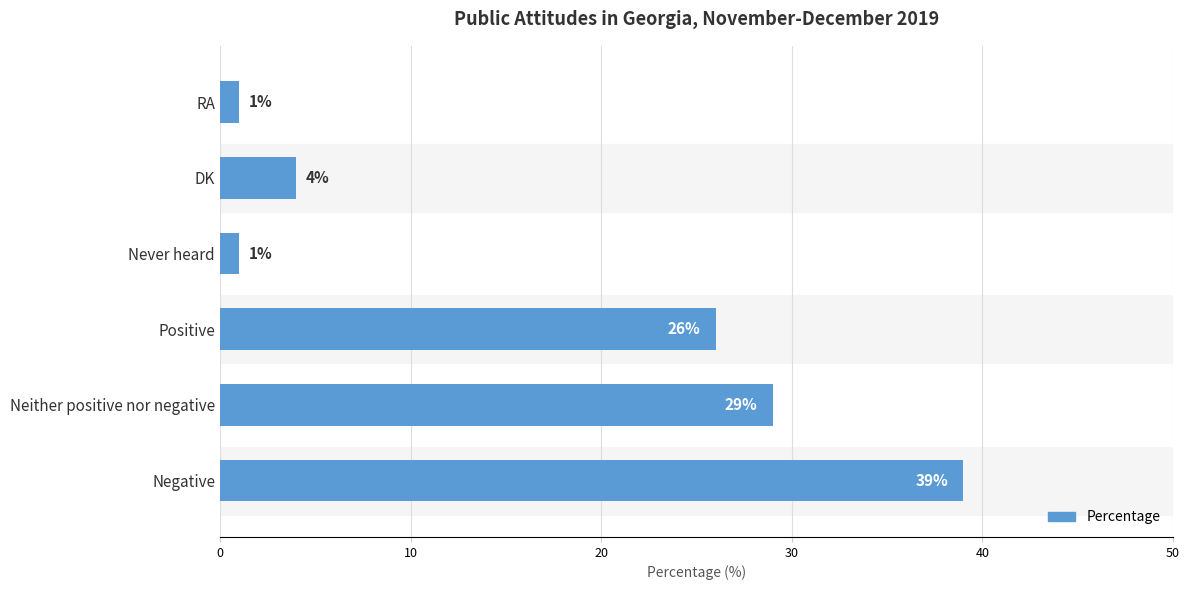

How many values are below 26?

3